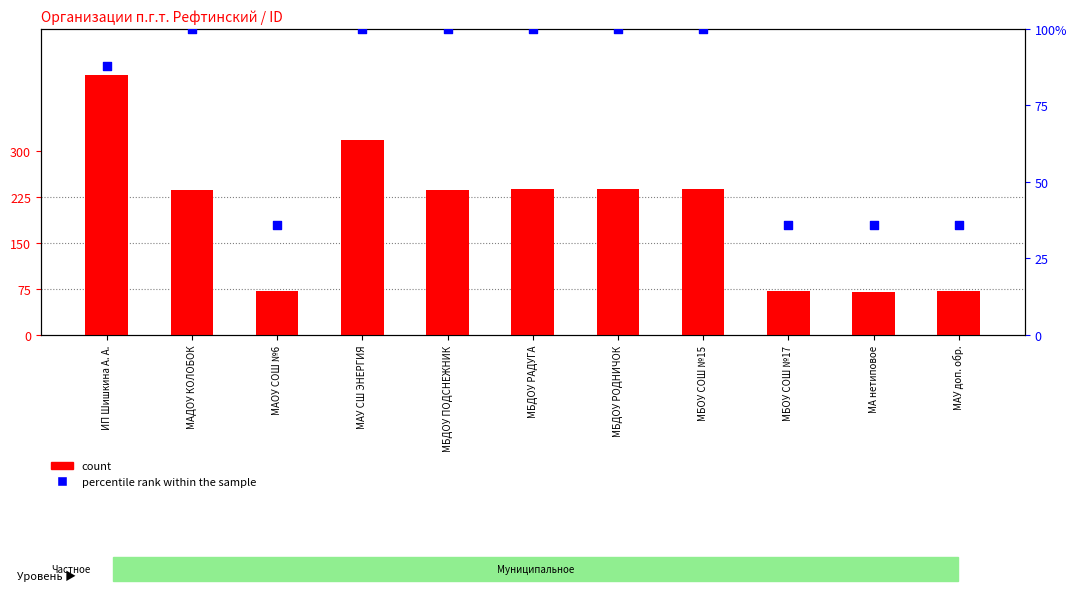

Which series contains the highest Y value?

count